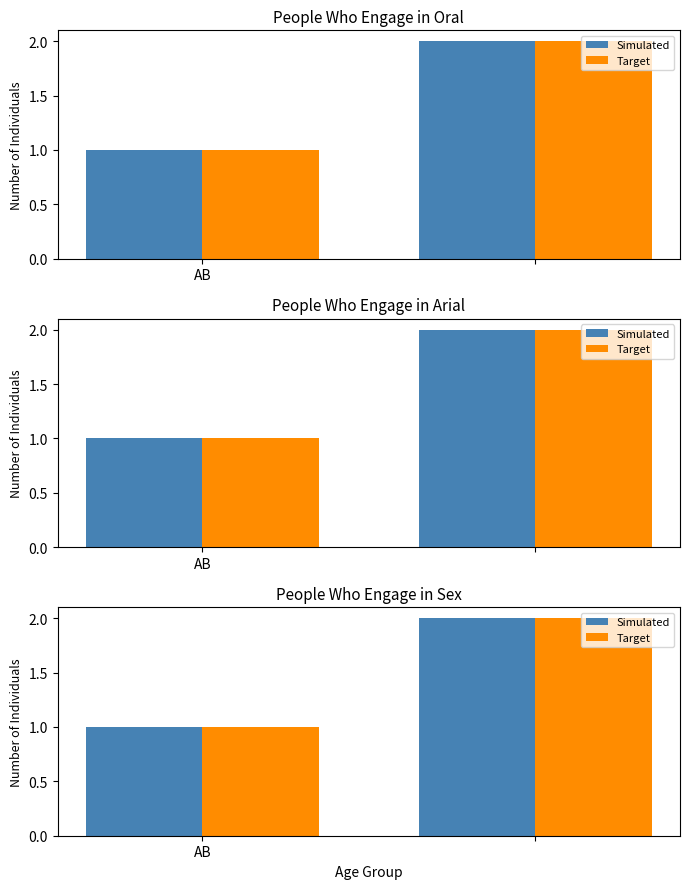

At which label is Target closest to 1?

AB